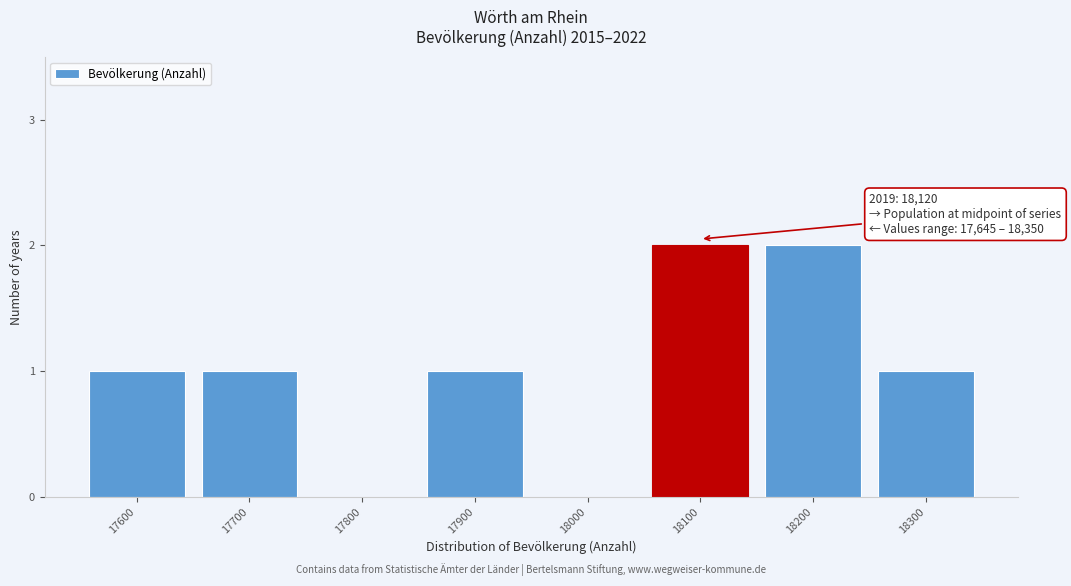

Reading left to right, transcribe all the data shown in this chart.

17600=1	17700=1	17800=0	17900=1	18000=0	18100=2	18200=2	18300=1